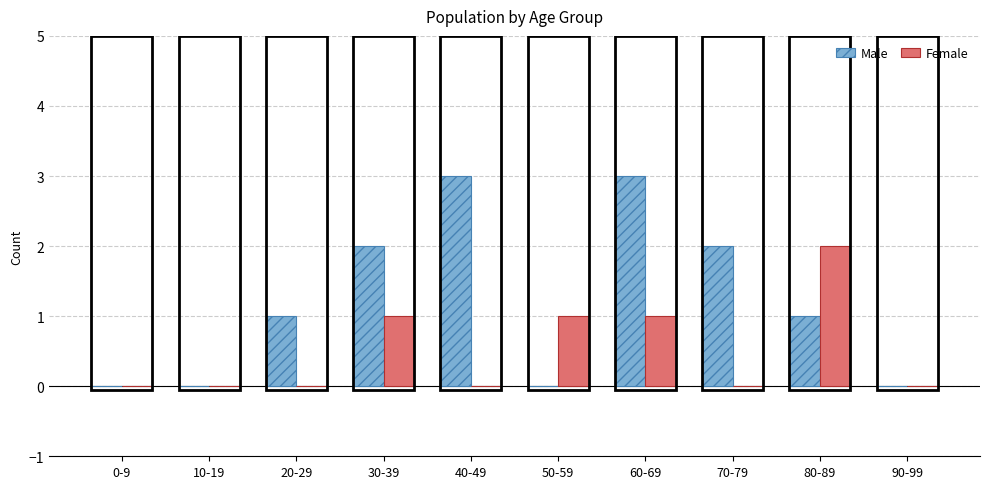

Is it true that Male equals 1 at 30-39?

False